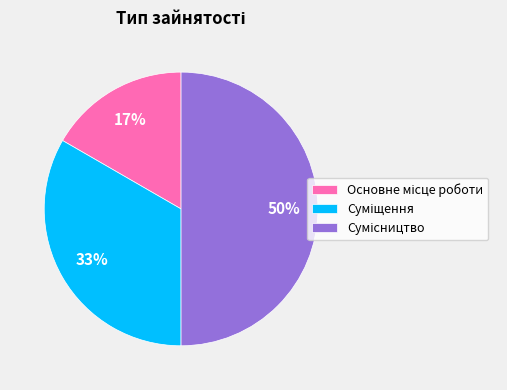

To the nearest percent, what is the difference between the largest and smallest slice percentages?

33%